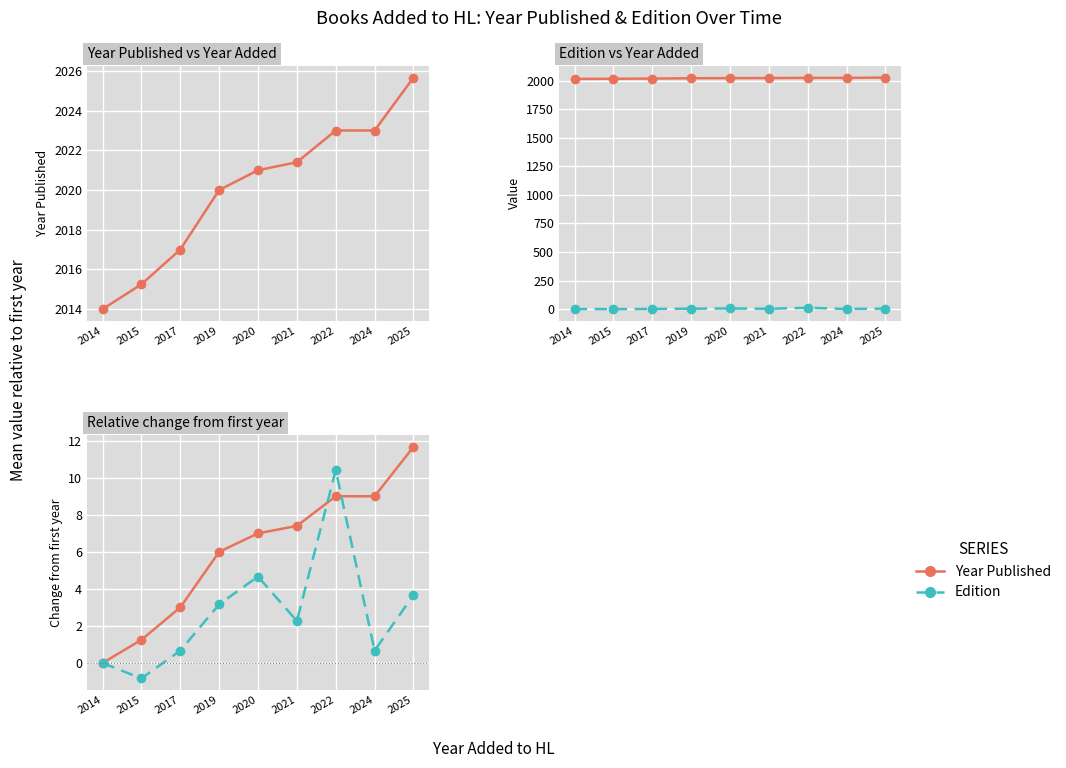

Is it true that Edition equals 0.2 at 2017?

False